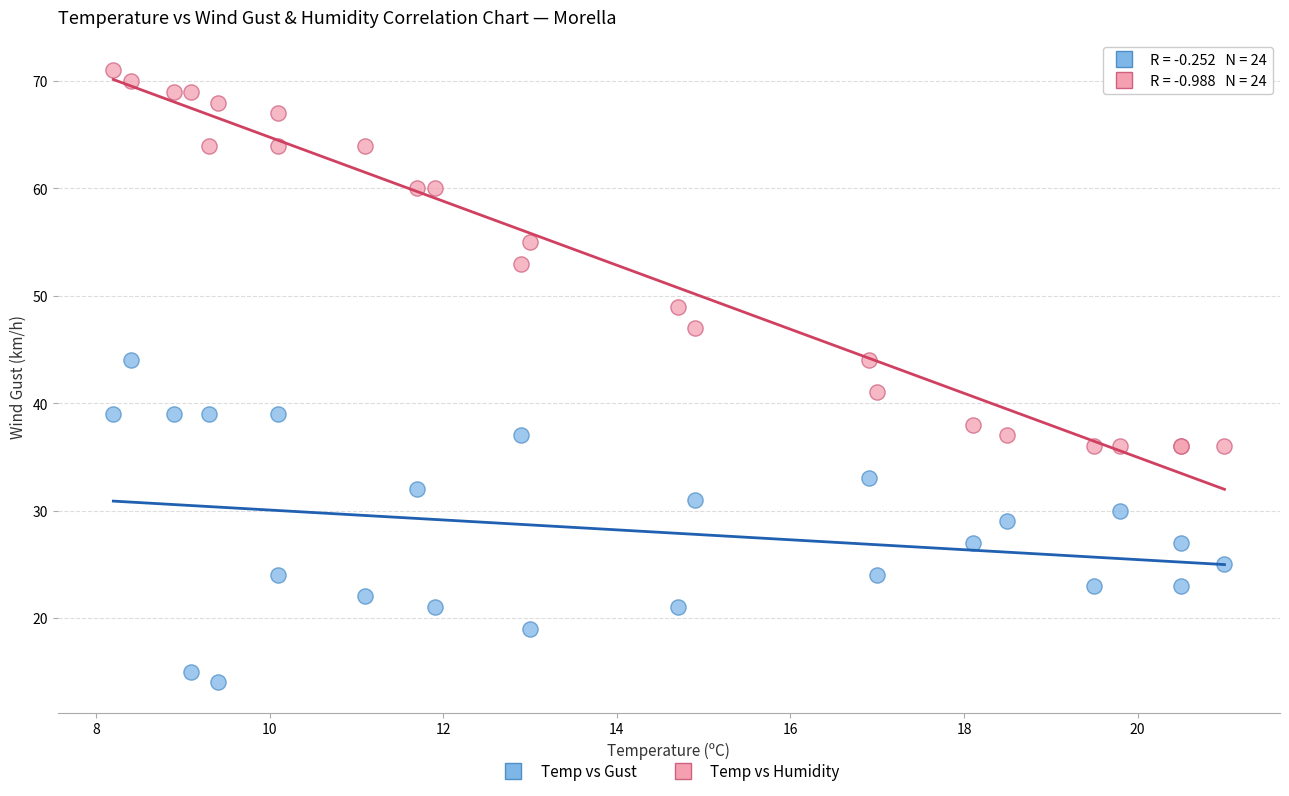

What are all the series names shown in the legend?

Temp vs Gust, Temp vs Humidity